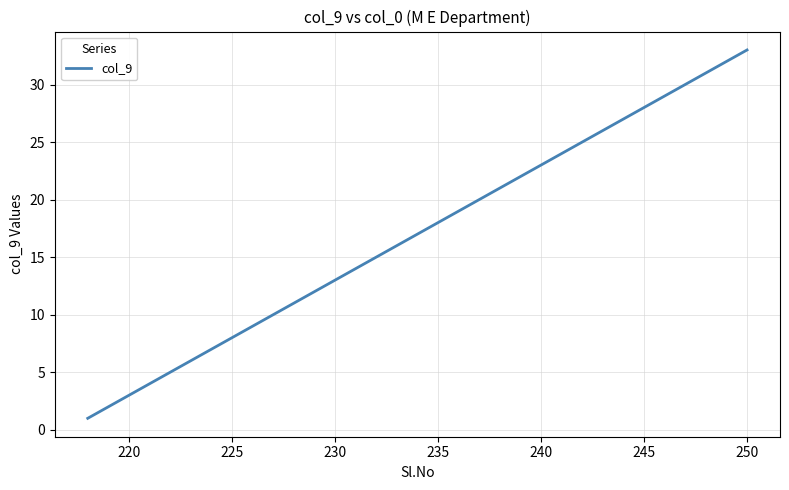

What is the difference between the maximum and minimum values?

32